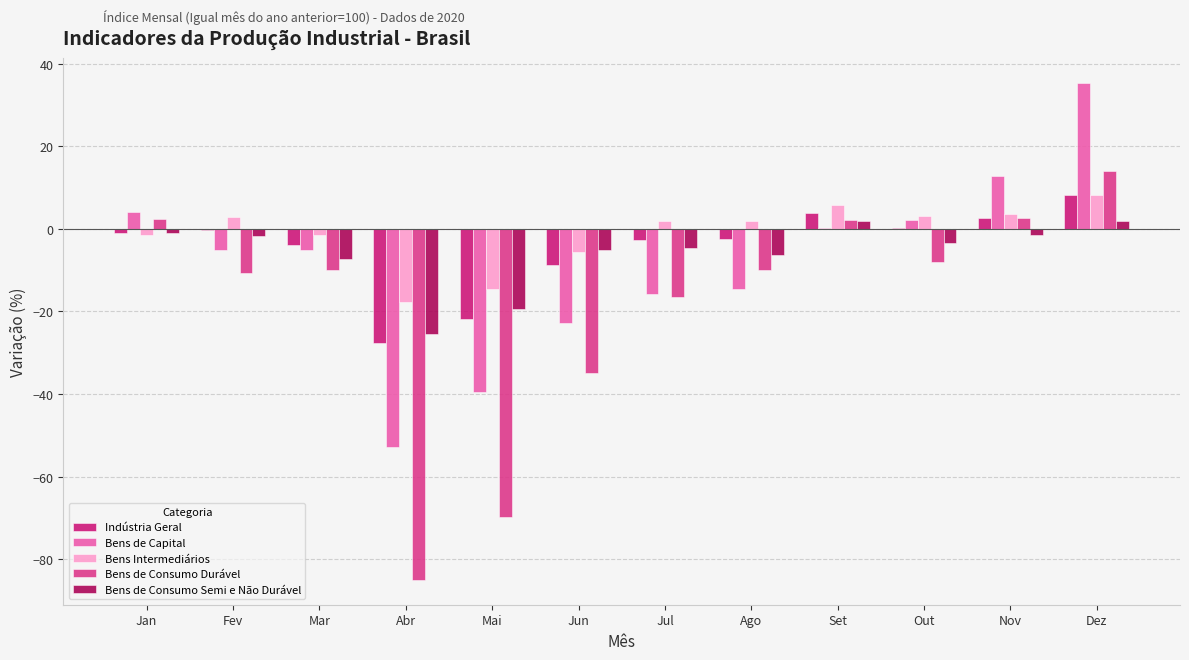

At which category is the sum across all series the highest?

Dez